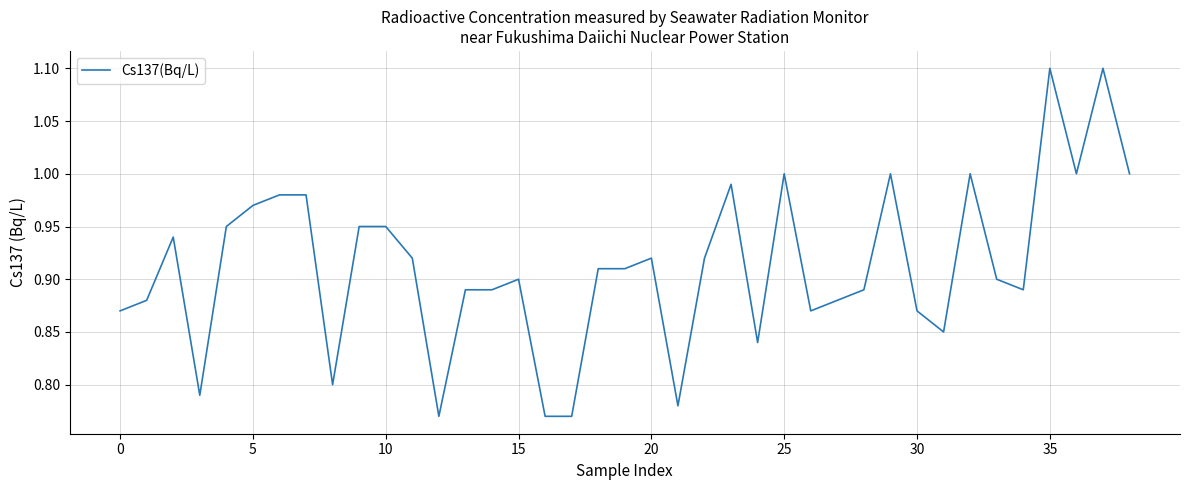

What is the difference between the maximum and minimum values?

0.3